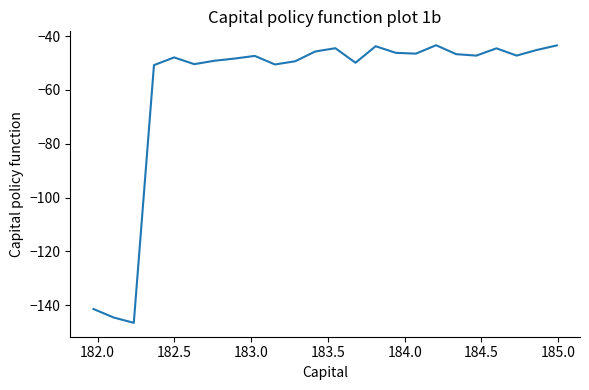

How many lines are shown in the chart?

1